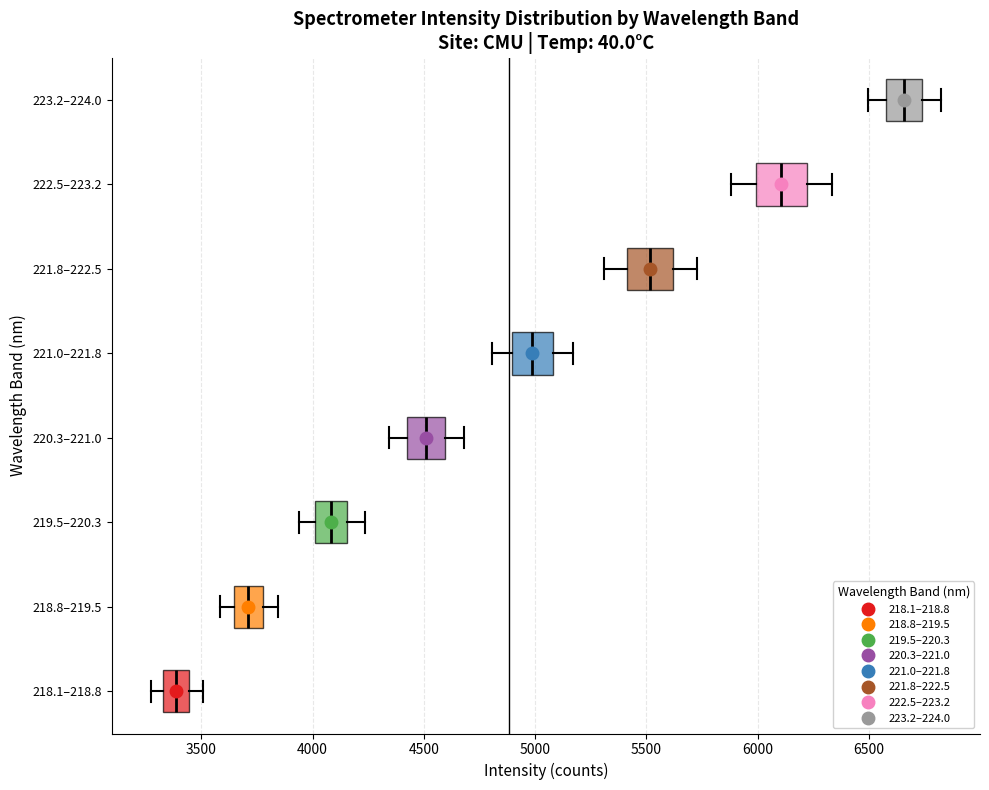

Which box's median line is the furthest to the left?

218.1–218.8